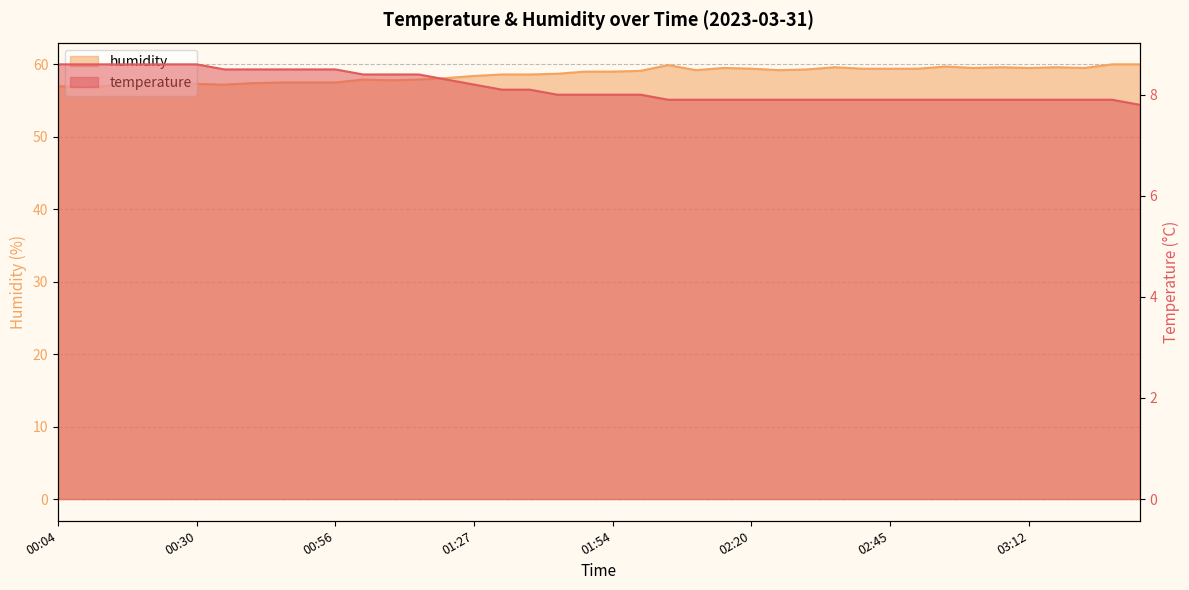

What is the label of the 40th point from the right?

00:04